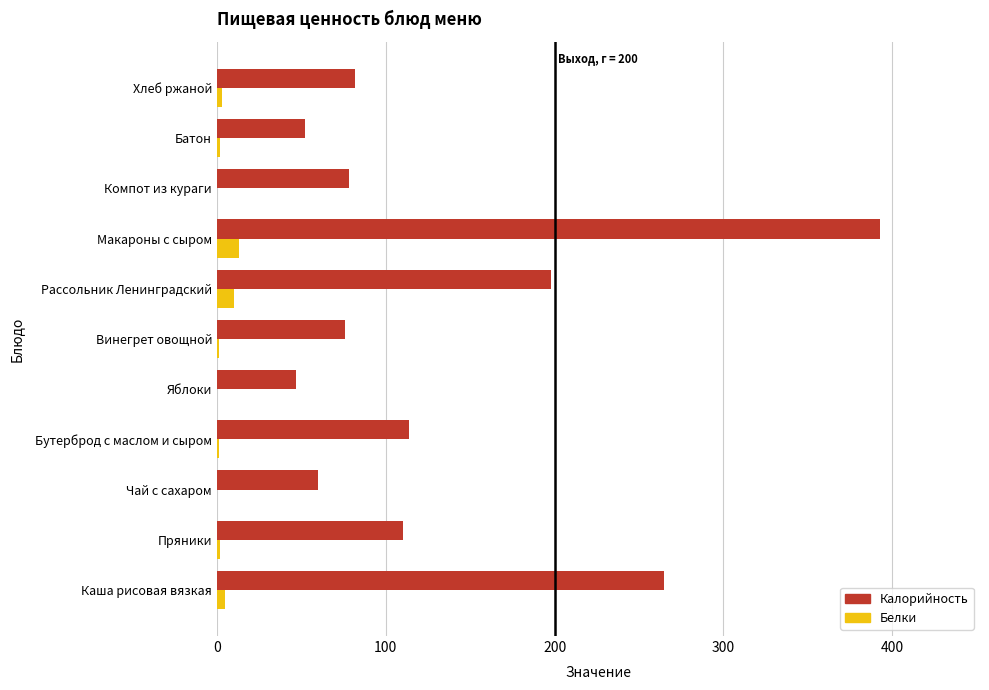

Between Каша рисовая вязкая and Яблоки, which series saw the biggest shift?

Калорийность